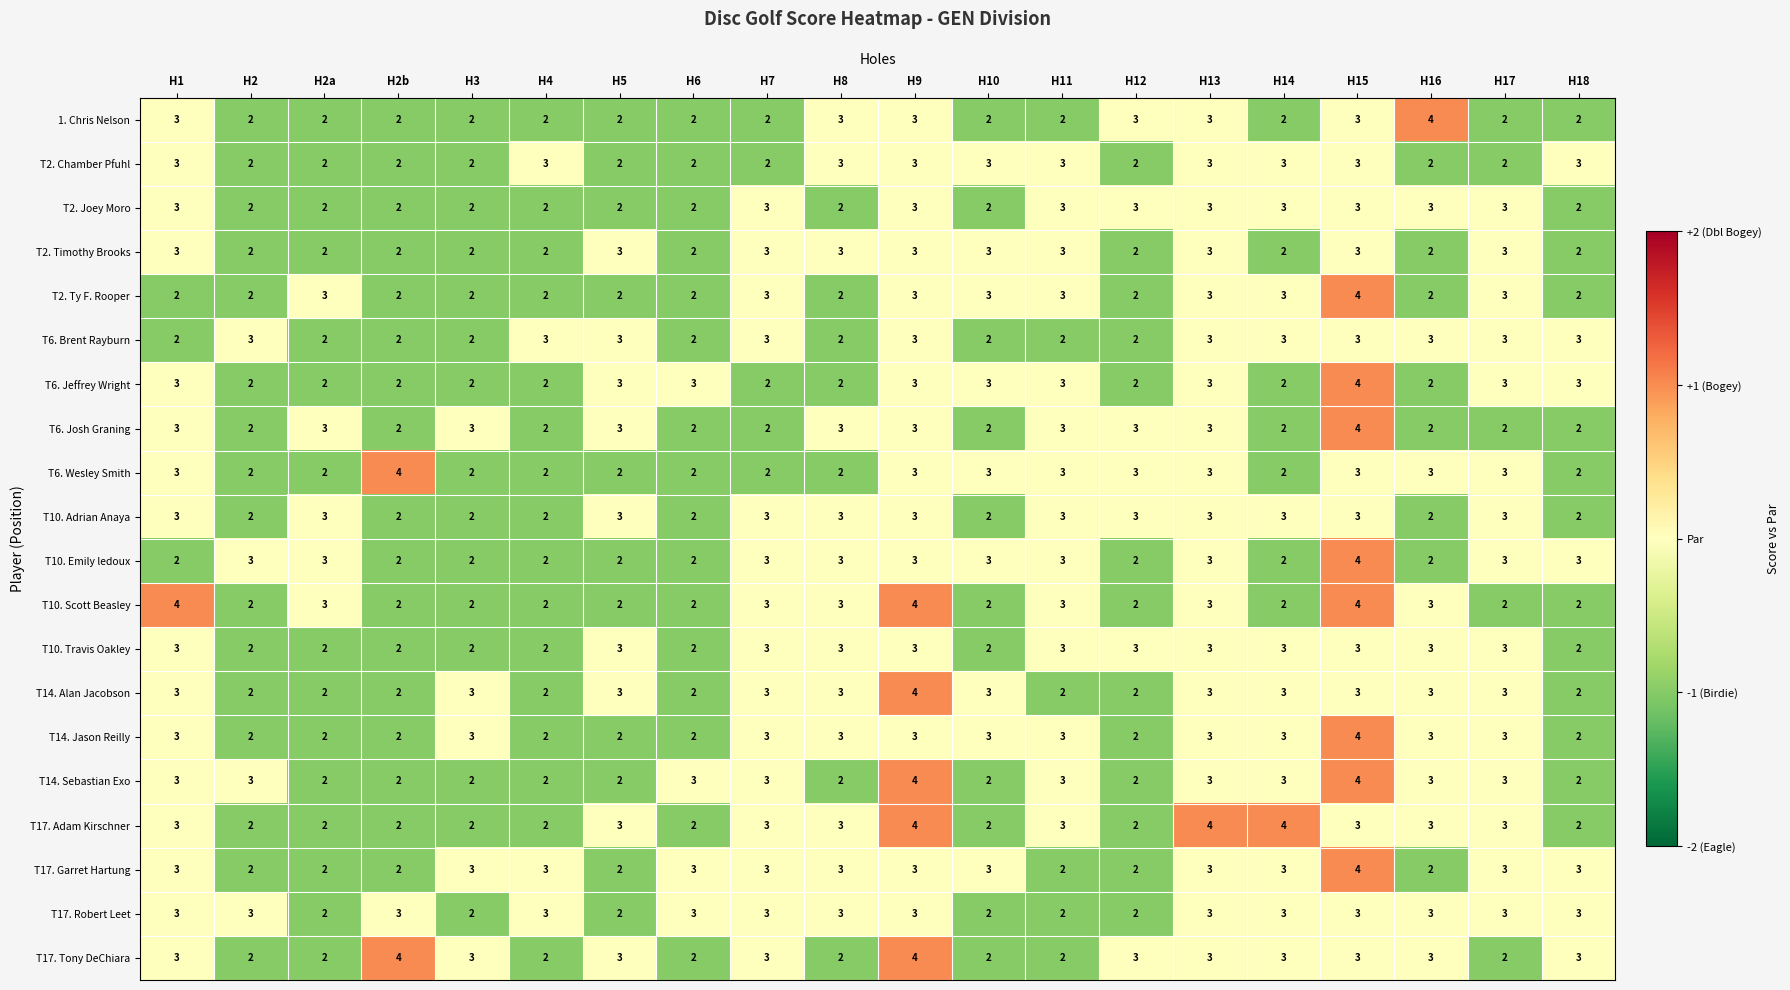

What is the sum of all T10. Travis Oakley values?

52